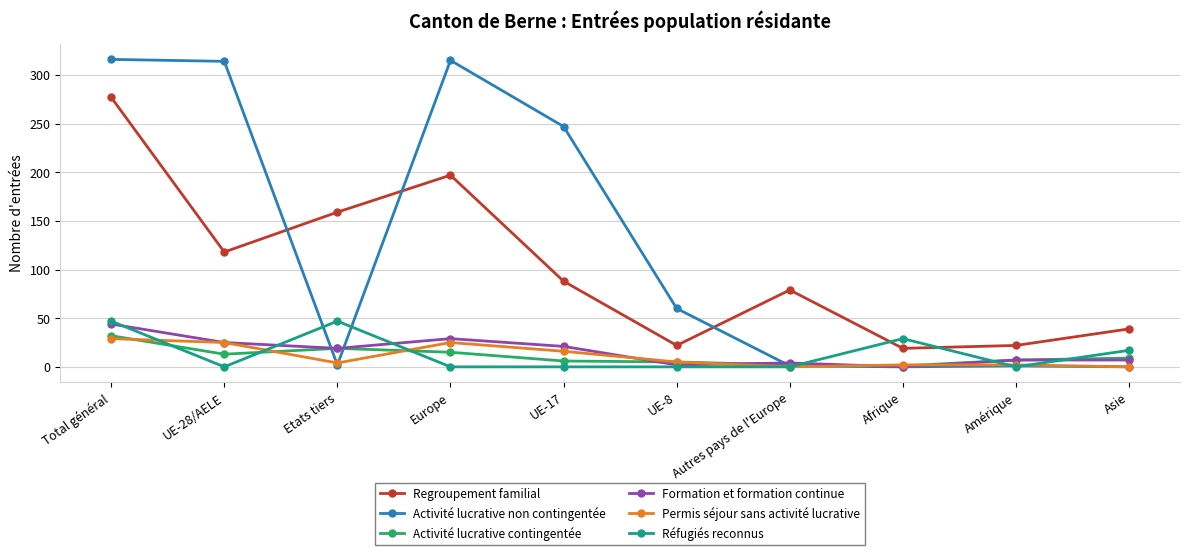

How many lines are shown in the chart?

6